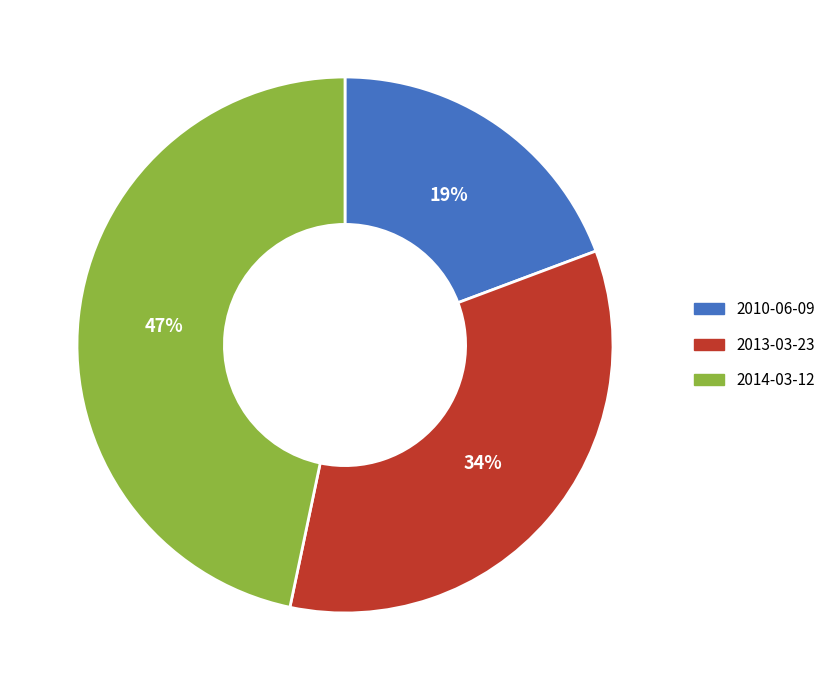

Combined, do 2013-03-23 and 2010-06-09 account for over 50%?

Yes